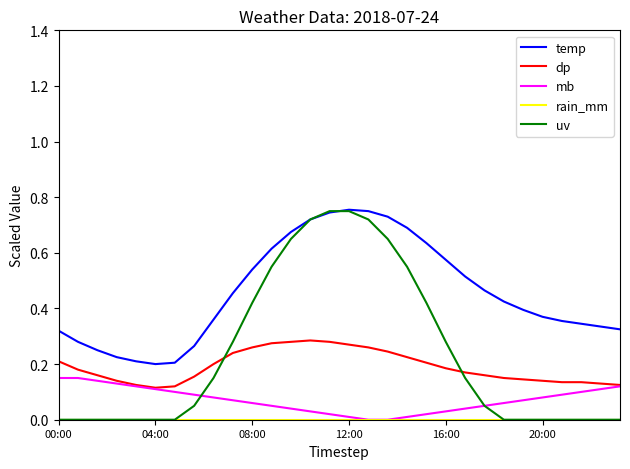

Which series has the largest total across all categories?

temp